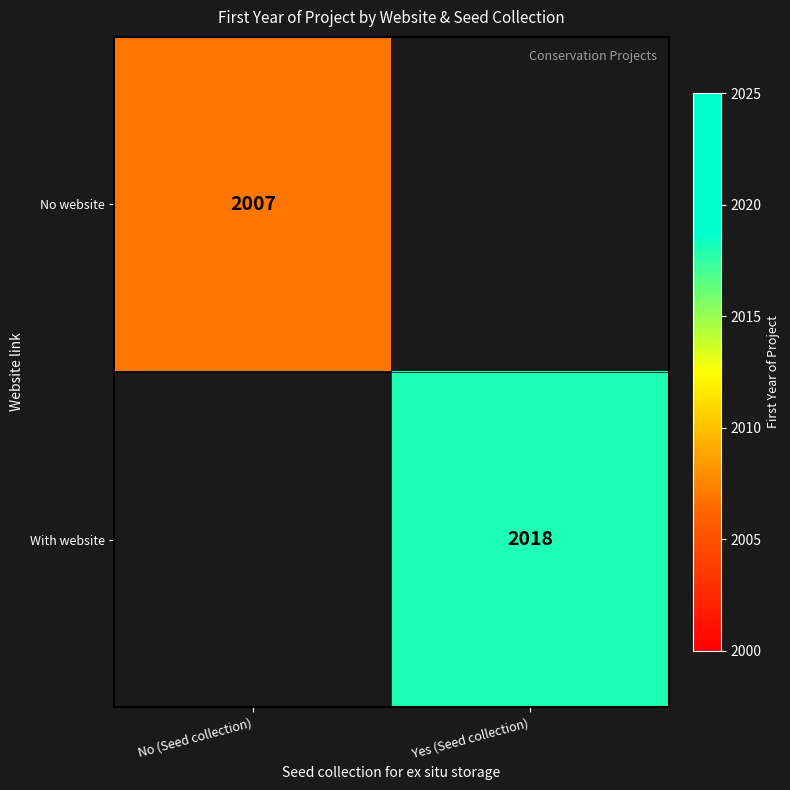

Is it true that With website equals 841 at Yes (Seed collection)?

False